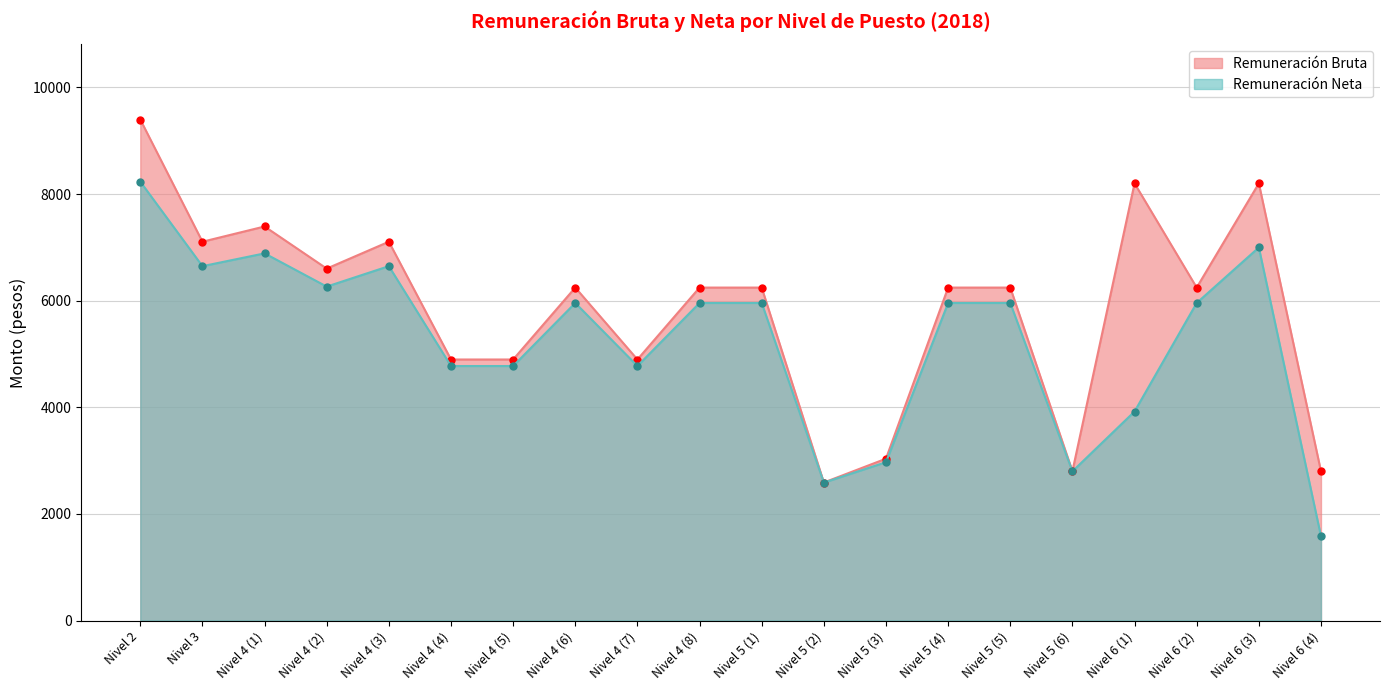

True or false: Remuneración Bruta has more than 1 interior local peaks.

True